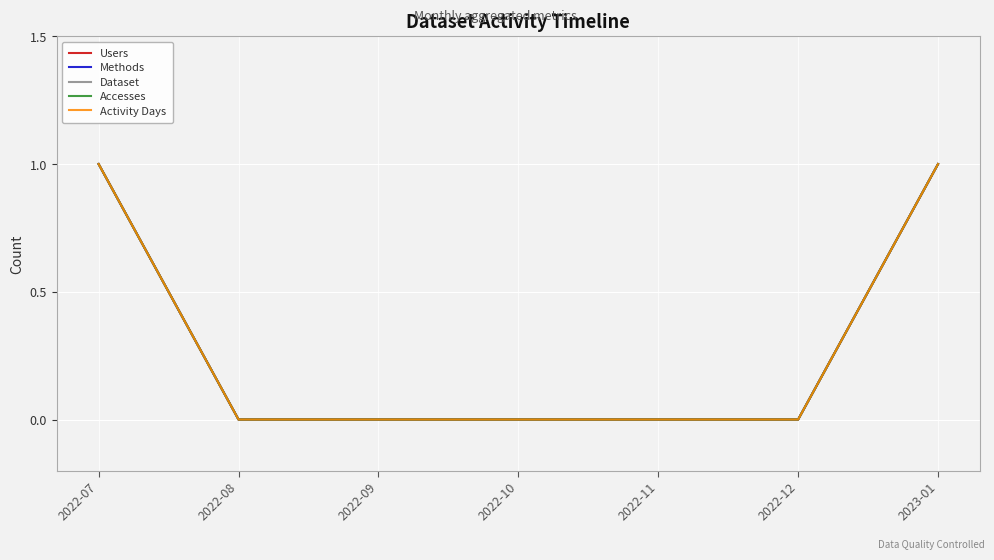

Does the chart have visible grid lines?

Yes